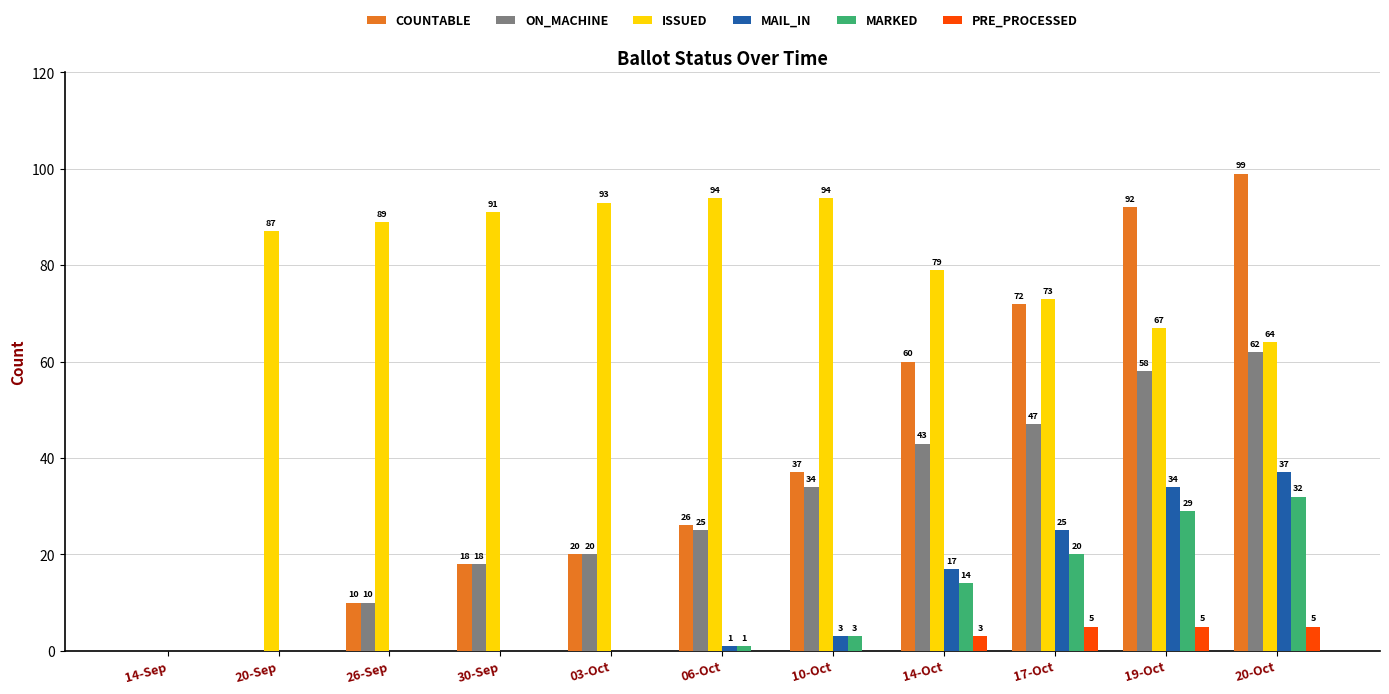

Which series changed the most between 03-Oct and 17-Oct?

COUNTABLE